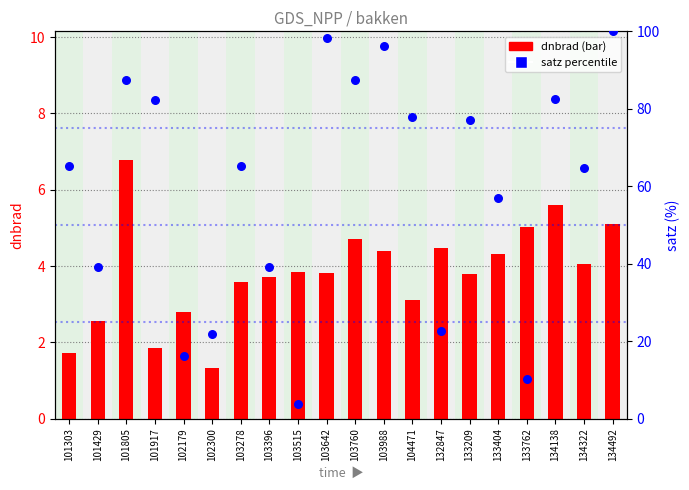

What is the total value across all series at 133404?

61.4